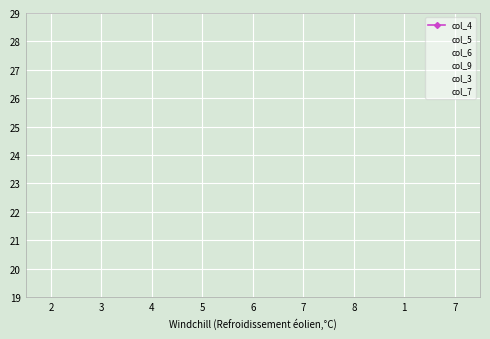

True or false: col_4 has more than 2 points higher than both neighbors.

True